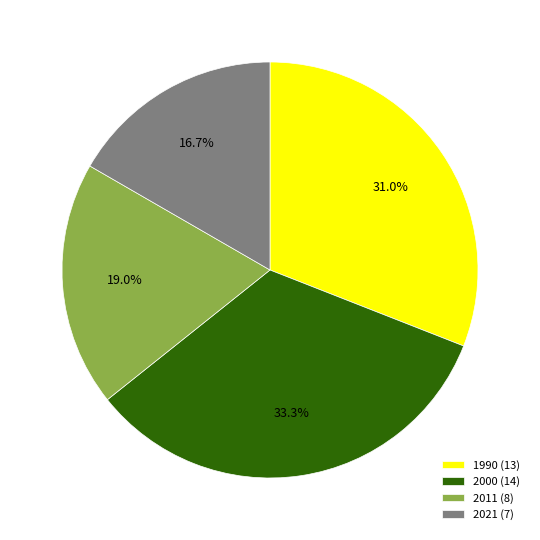

To the nearest percent, what is the combined percentage of 2000 and 2021?

50%